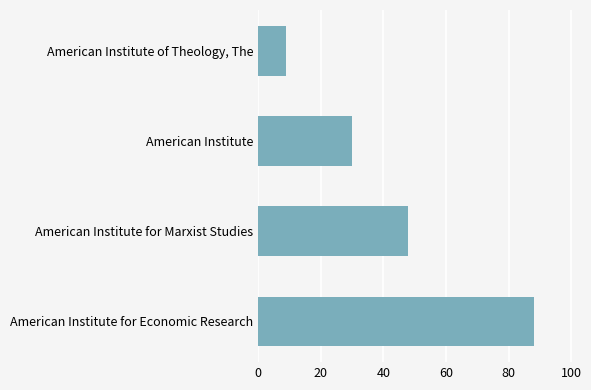

Reading top to bottom, transcribe all the data shown in this chart.

9	30	48	88